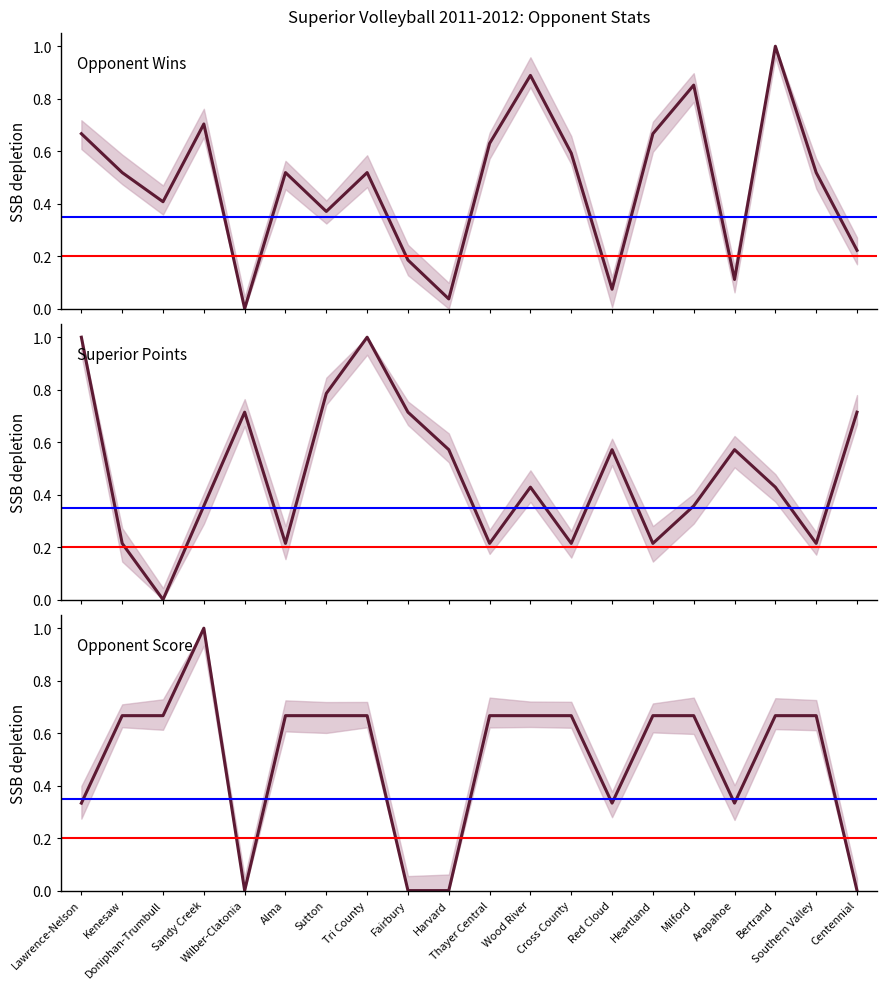

What position from the right is Harvard?

11